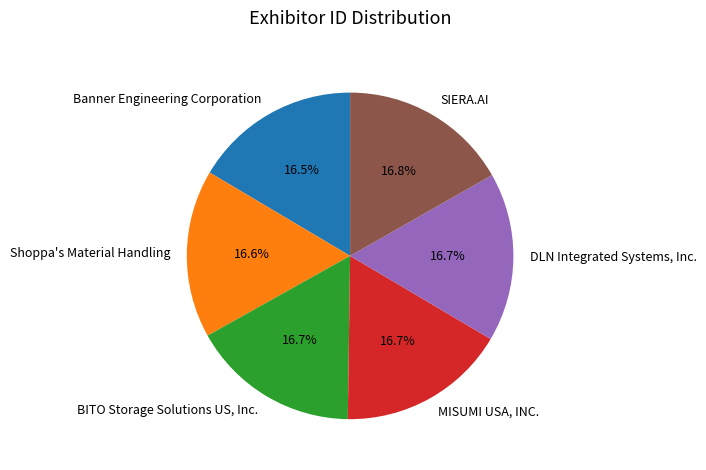

Count the number of slices in the pie.

6